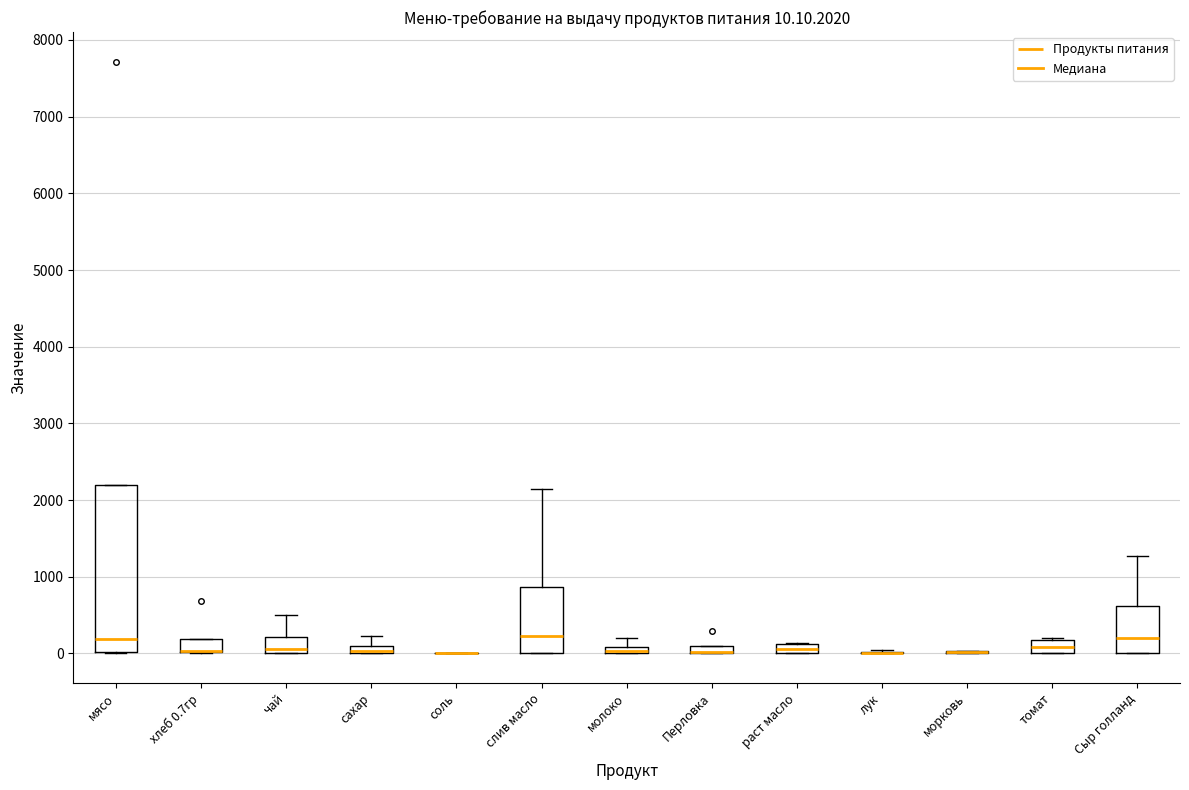

Comparing the boxes themselves (not the whiskers), which one is the tallest?

мясо